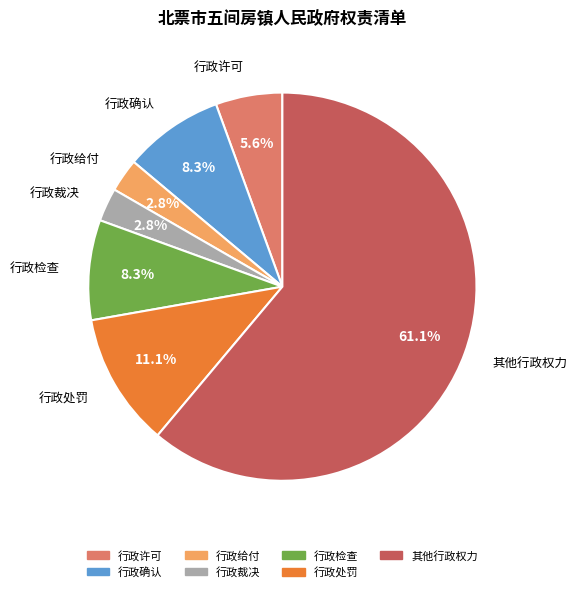

The 其他行政权力 slice represents 55% of the pie. True or false?

False